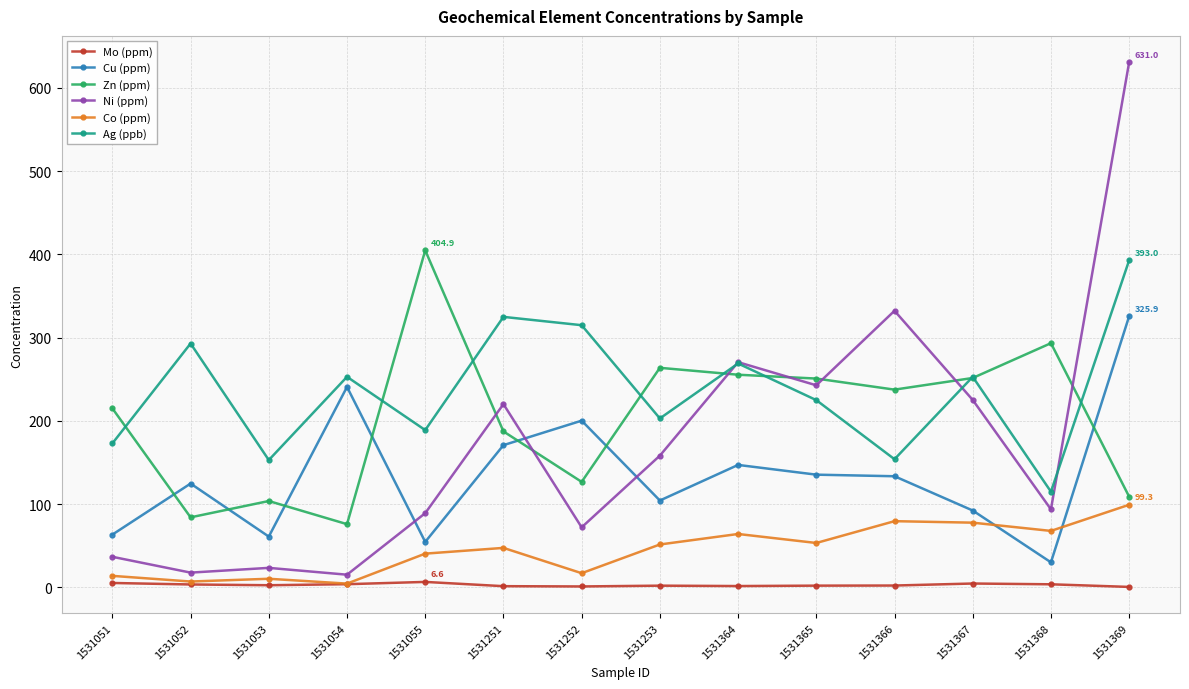

What is the value of the Ag (ppb) point at the 9th from the left?

269.0